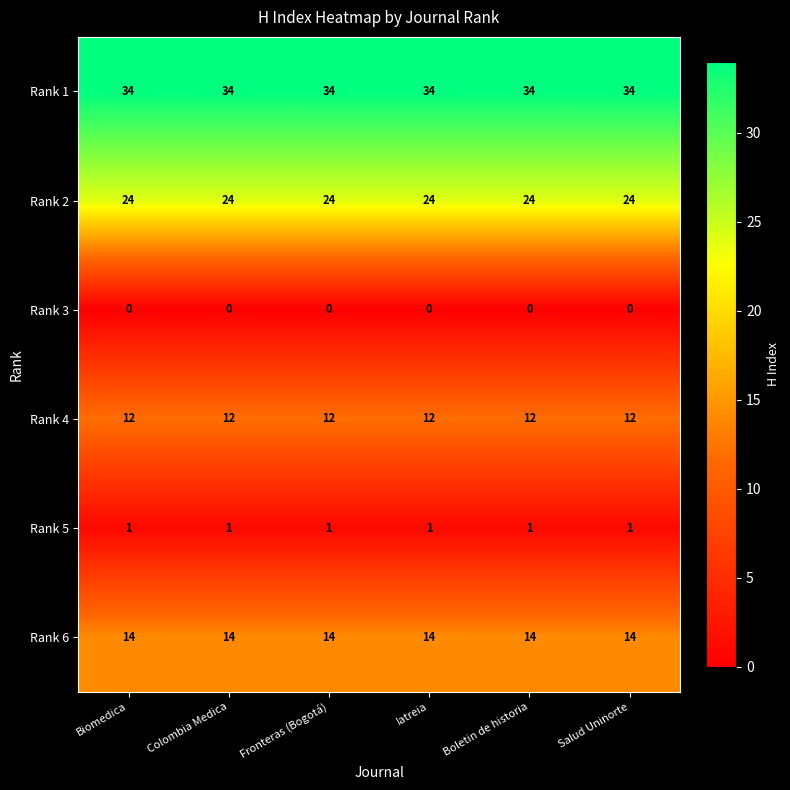

What is the difference between the highest and lowest values at Biomedica?

34